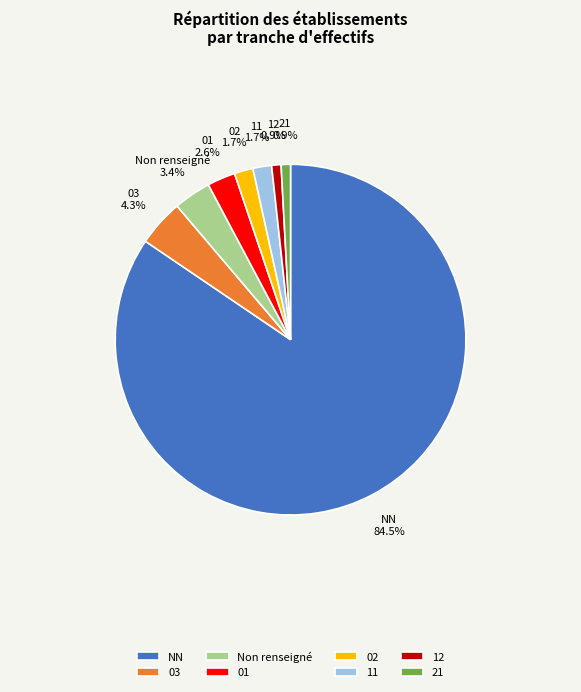

Between Non renseigné and 21, which is larger?

Non renseigné